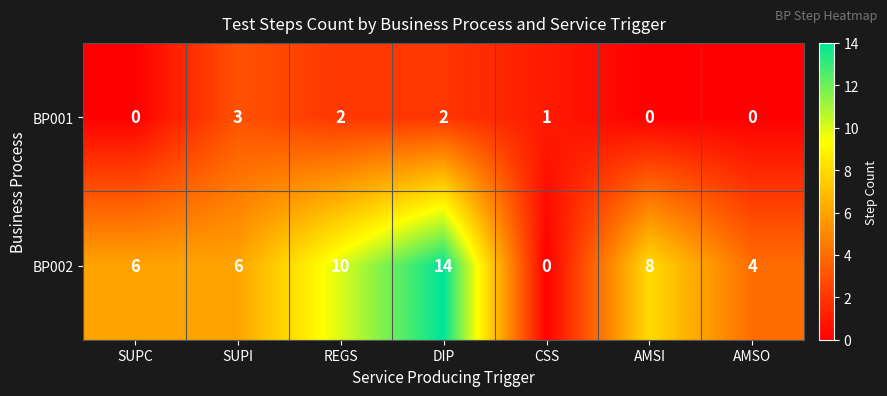

List the series in order of their overall mean, highest first.

BP002, BP001